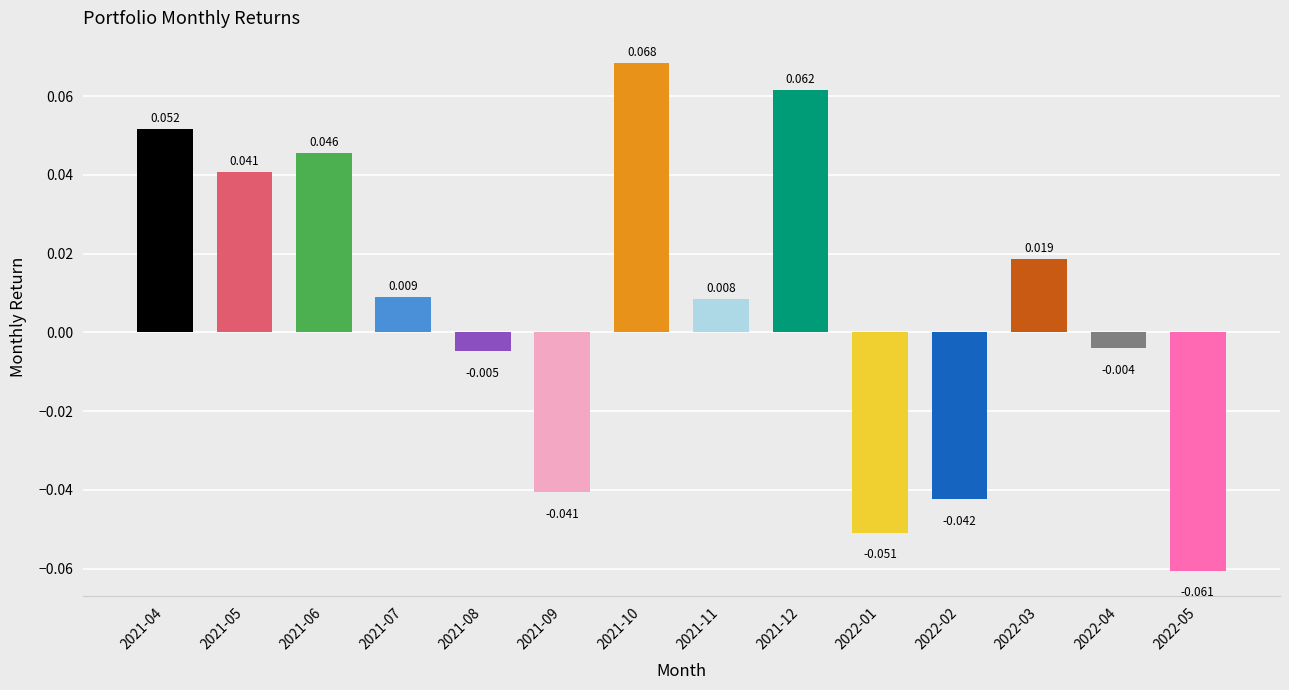

How many data points are less than 0?

6